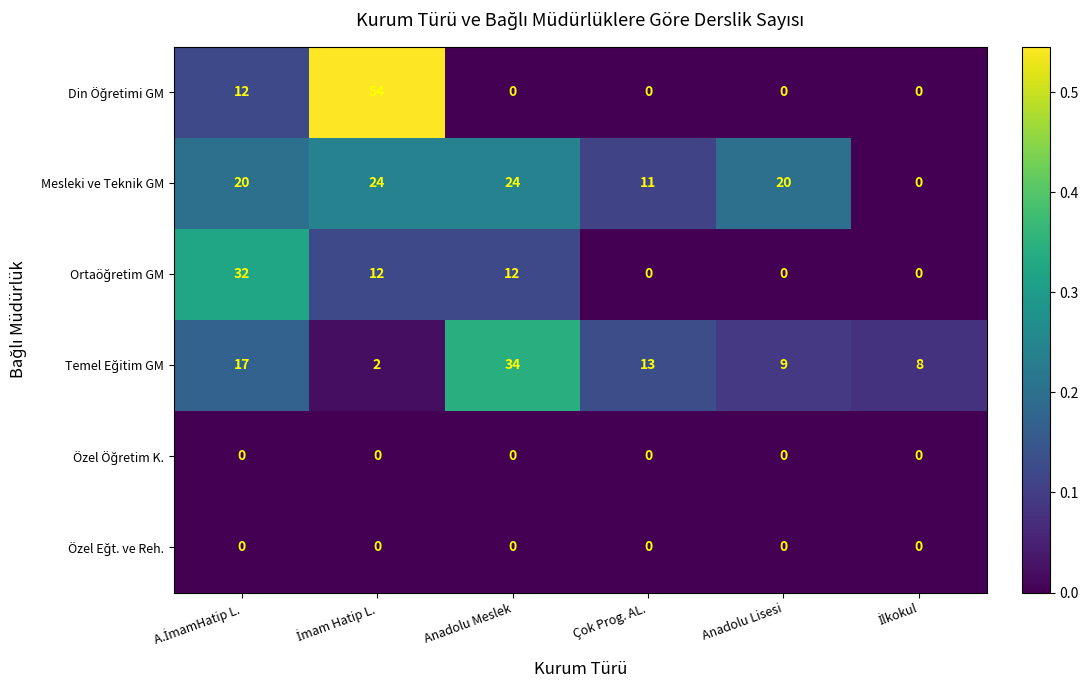

Which series has the largest total across all categories?

Mesleki ve Teknik GM